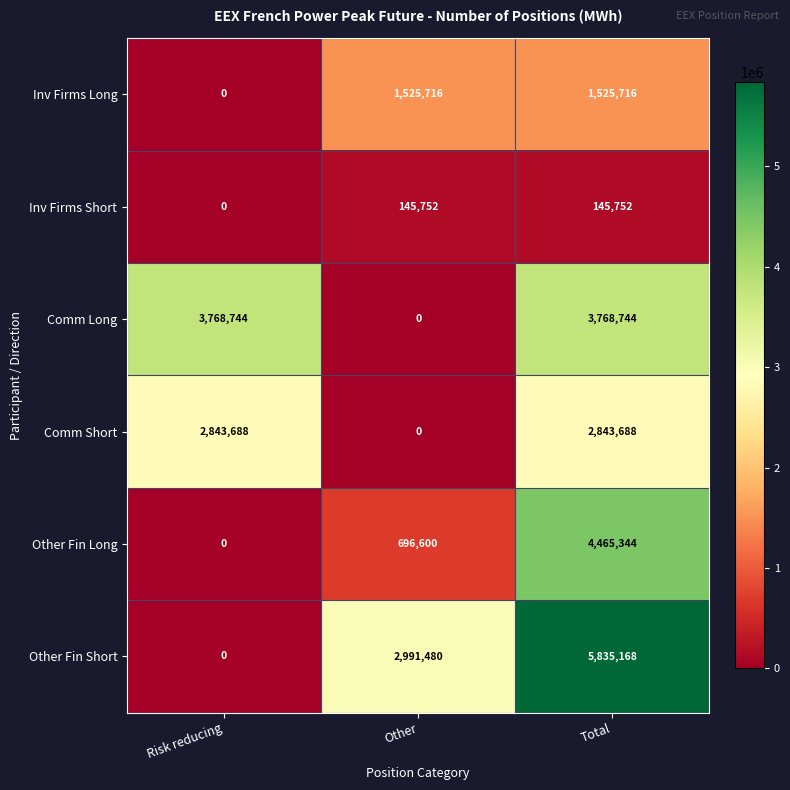

What is the sum of all Inv Firms Short values?

291504